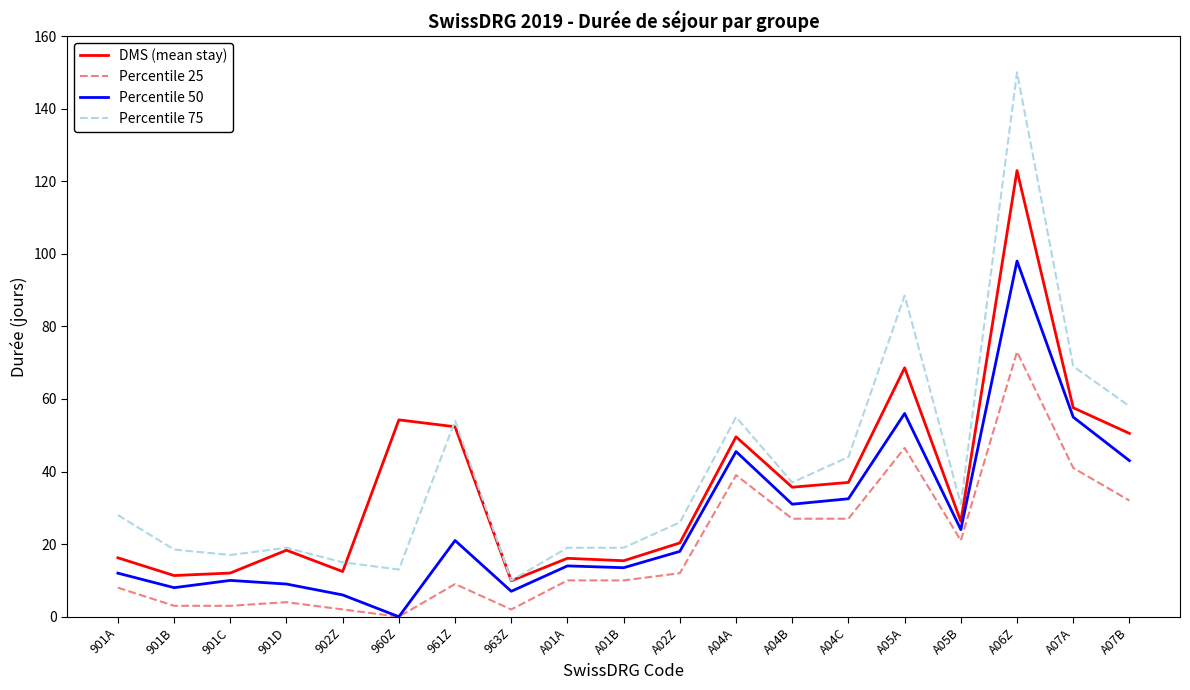

At which label does Percentile 75 reach its minimum?

963Z